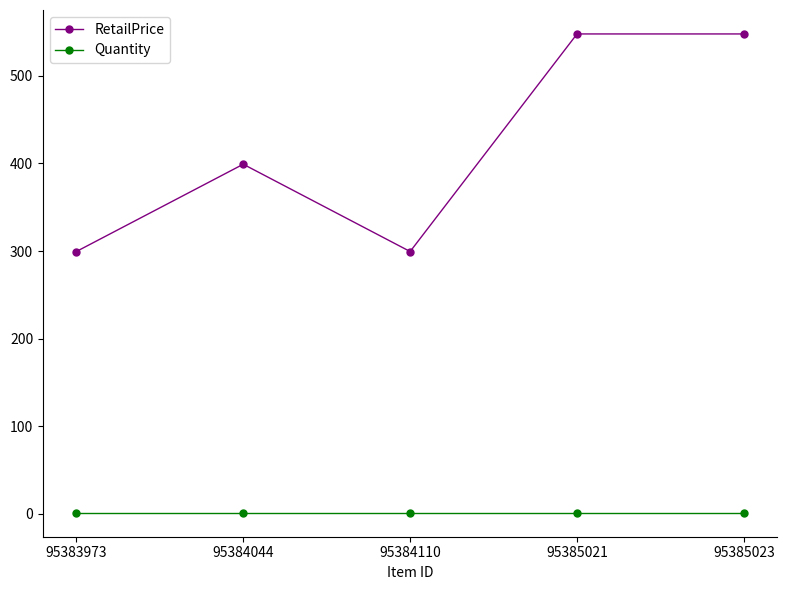

What value does the RetailPrice series have at 95384044?

399.2